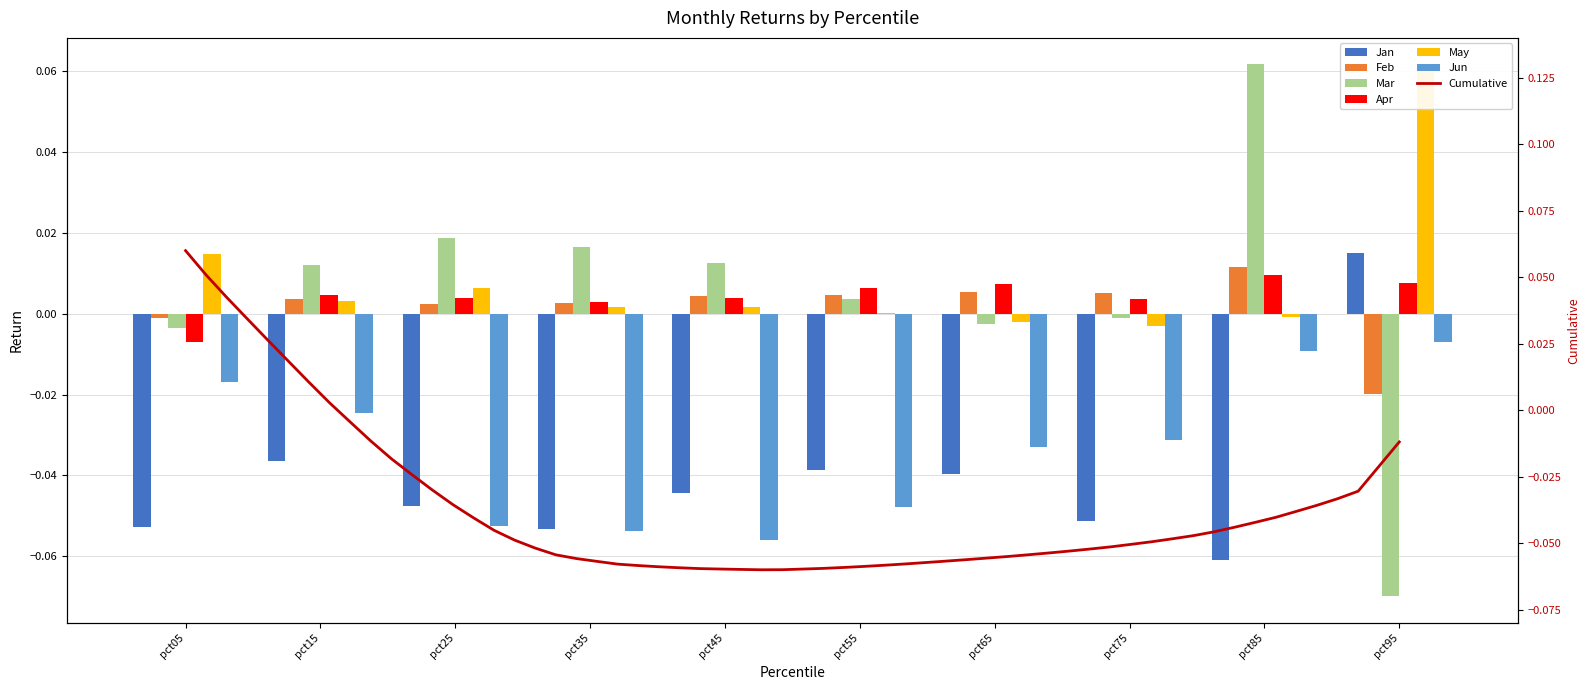

How many data points in Jan are above 0?

1